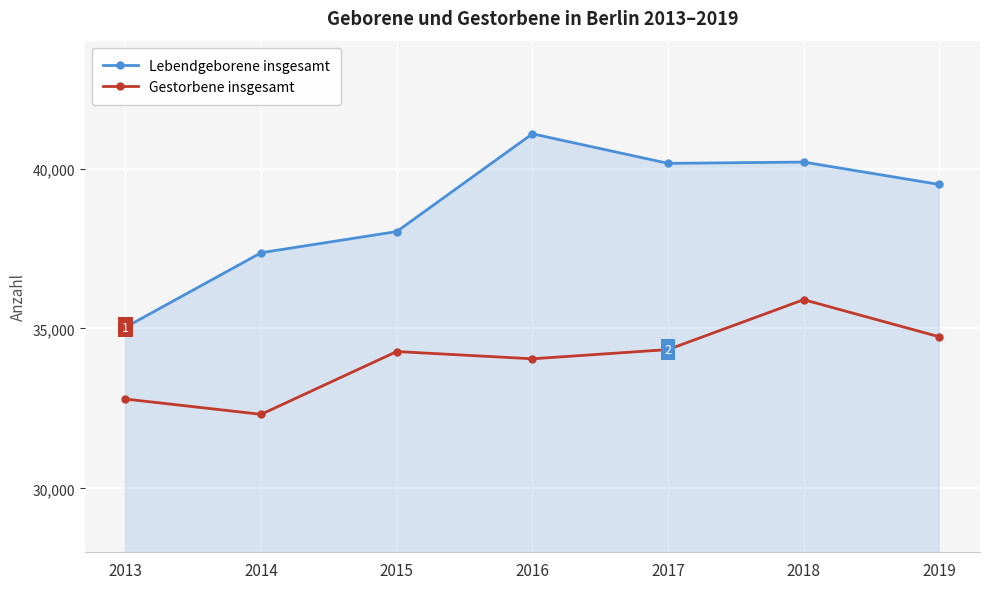

What are all the series names shown in the legend?

Lebendgeborene insgesamt, Gestorbene insgesamt